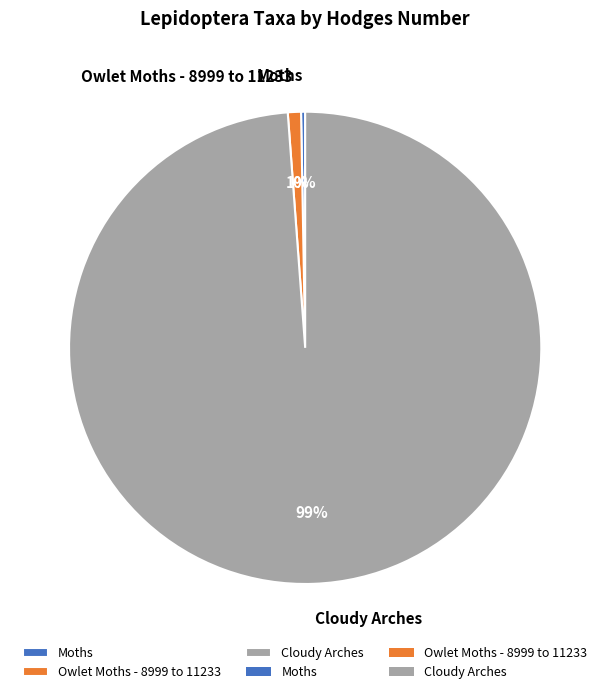

Is there any slice that represents more than half of the pie?

Yes